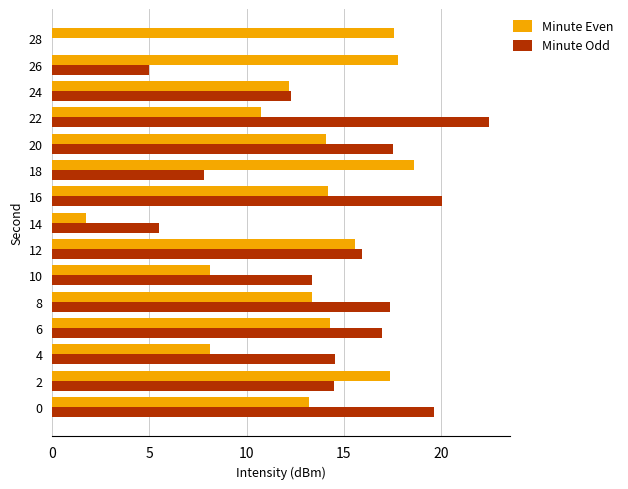

Which series changed the most between 8 and 14?

Minute Odd